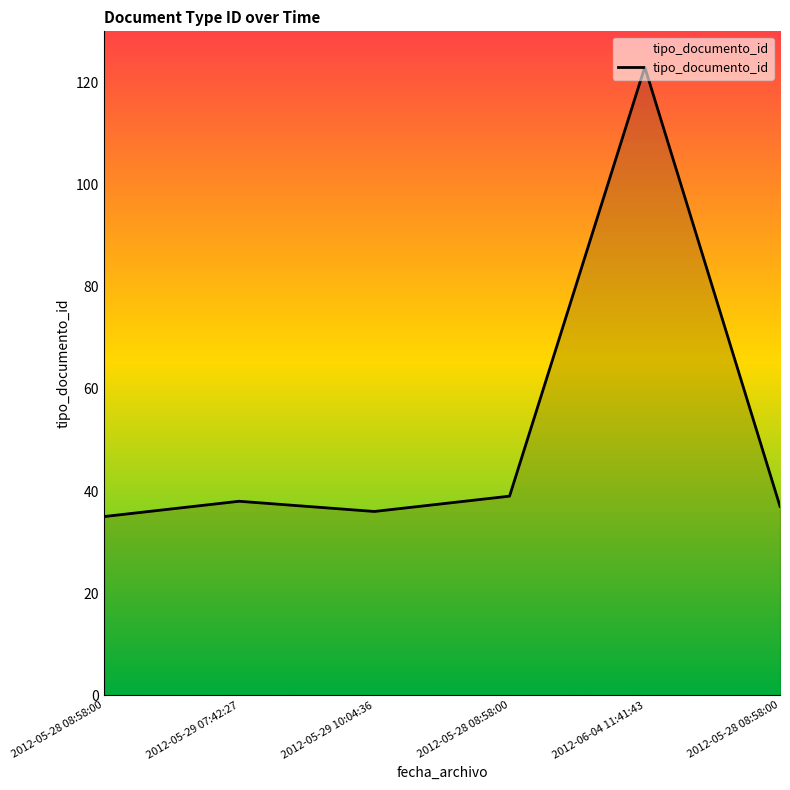

Which label corresponds to the largest value in the chart?

2012-06-04 11:41:43